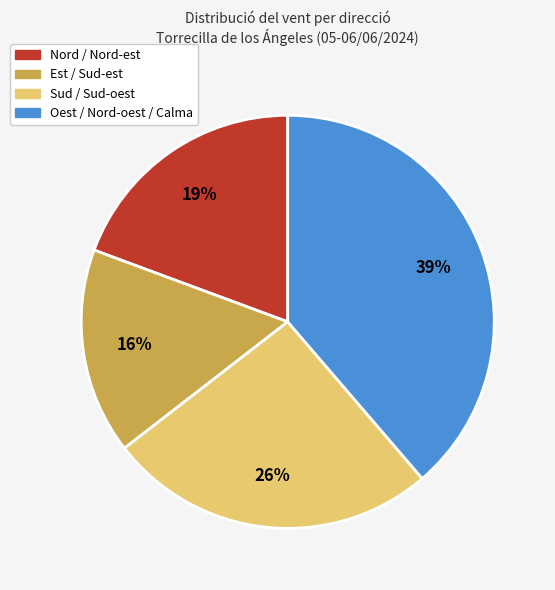

To the nearest percent, what is the average slice percentage?

25%